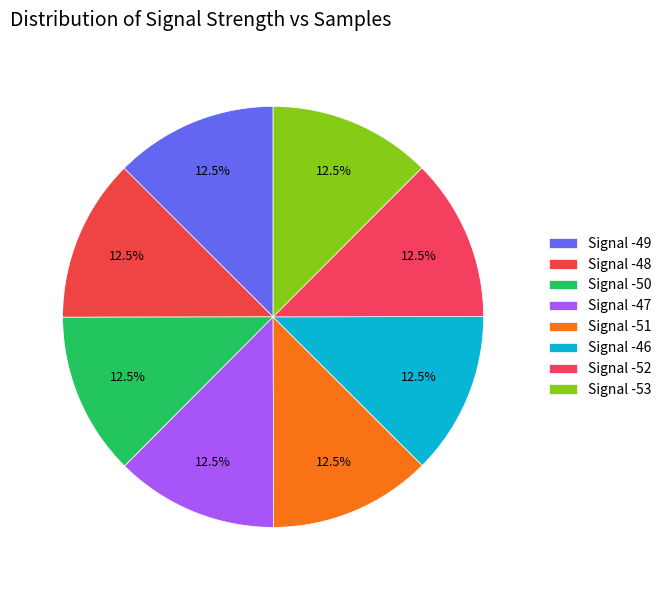

Which category has the biggest portion of the pie?

Signal -49